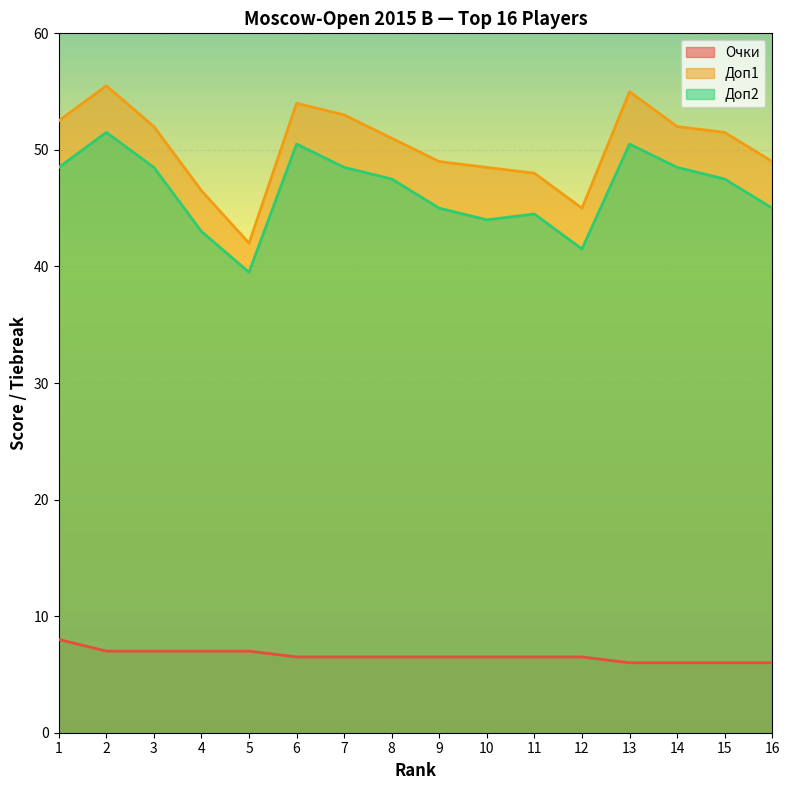

How many interior local valleys does the Доп2 series have?

3